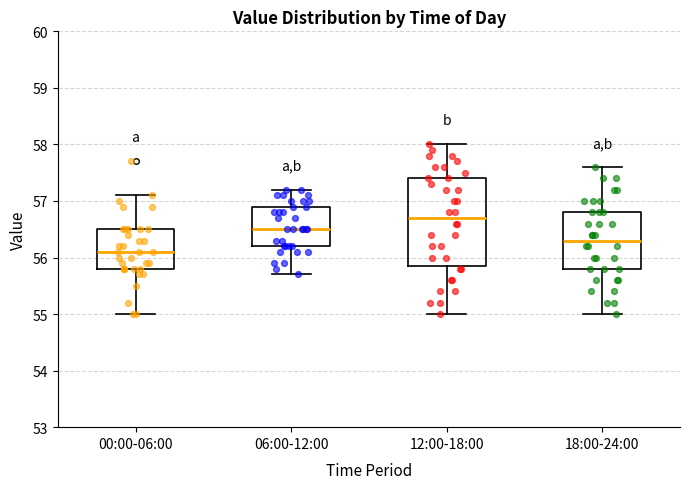

Reading left to right, read every box against the y-axis: the position of its median line, the range the box covers, and the ends of its whiskers. The values are not printed on the chart, so give them approximately, as read against the axis.

00:00-06:00: median 56.1, box 55.8 to 56.5, whiskers 55.0 to 57.1
06:00-12:00: median 56.5, box 56.2 to 56.9, whiskers 55.7 to 57.2
12:00-18:00: median 56.7, box 55.9 to 57.4, whiskers 55.0 to 58.0
18:00-24:00: median 56.3, box 55.8 to 56.8, whiskers 55.0 to 57.6